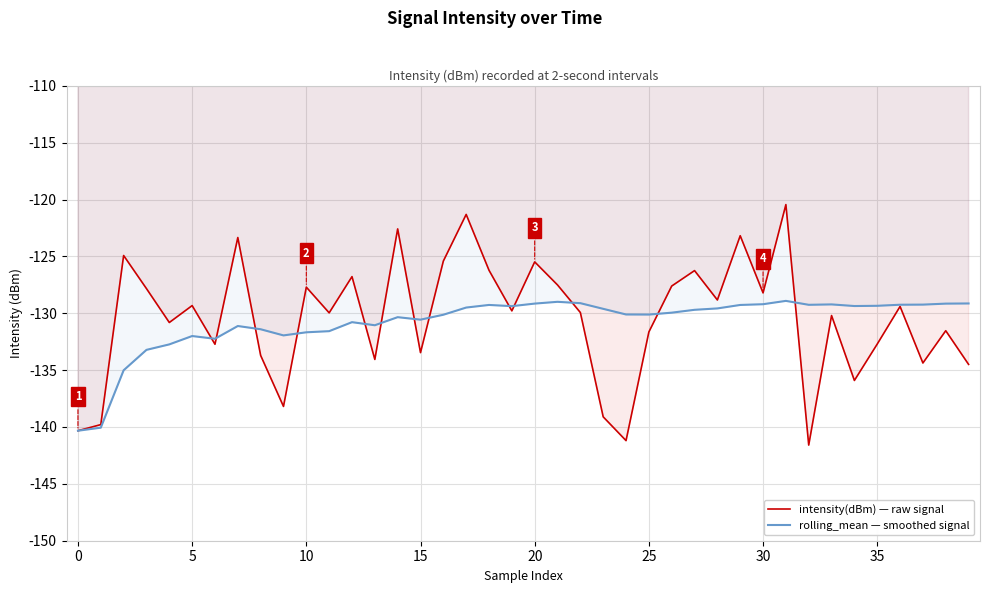

Which series has the largest range (max minus min)?

intensity(dBm) — raw signal